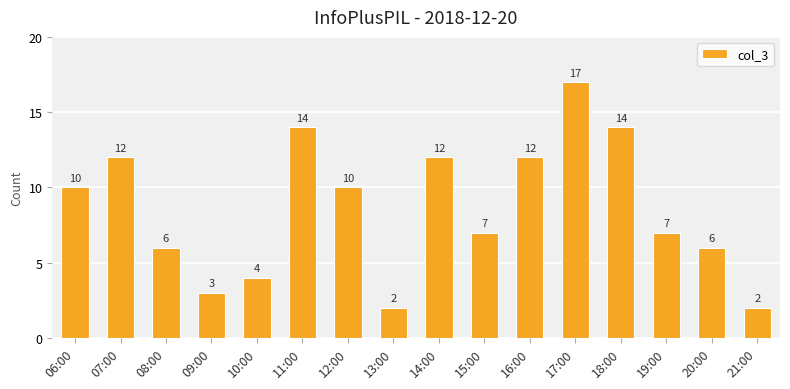

What is the value of the 11th bar from the left?

12